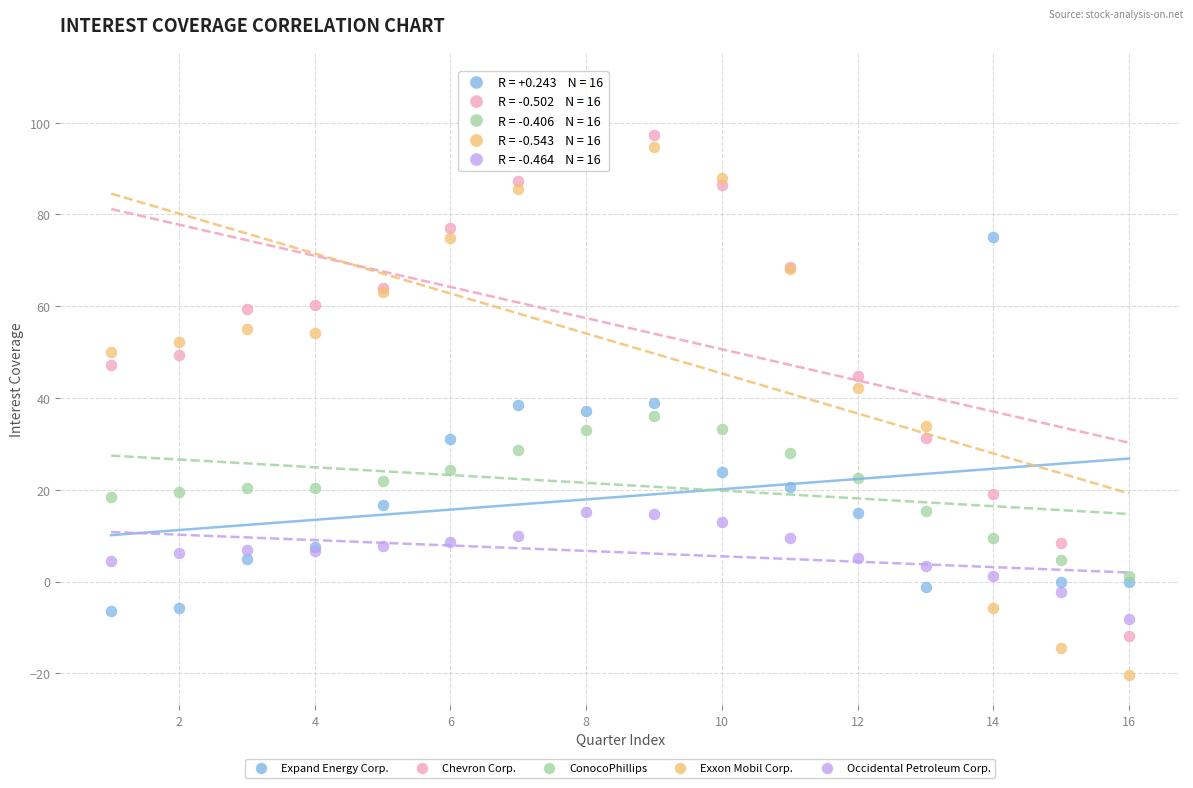

Which series contains the lowest Y value?

Exxon Mobil Corp.